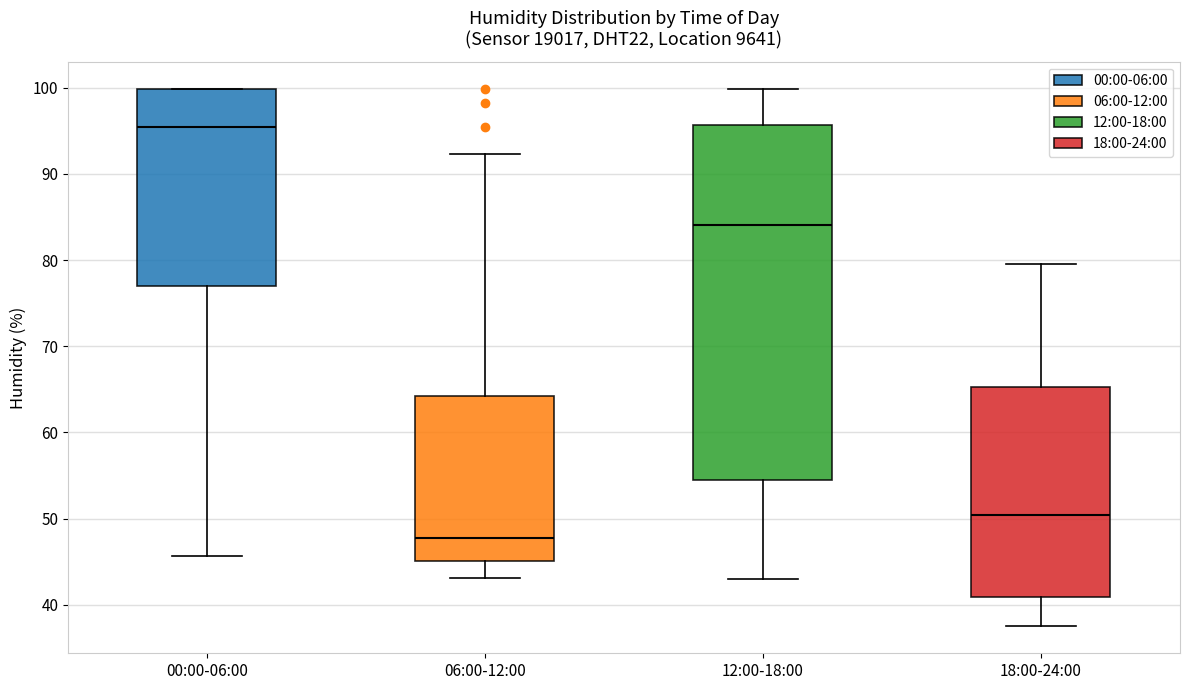

Which box is the tallest, from its lower edge to its upper edge?

12:00-18:00